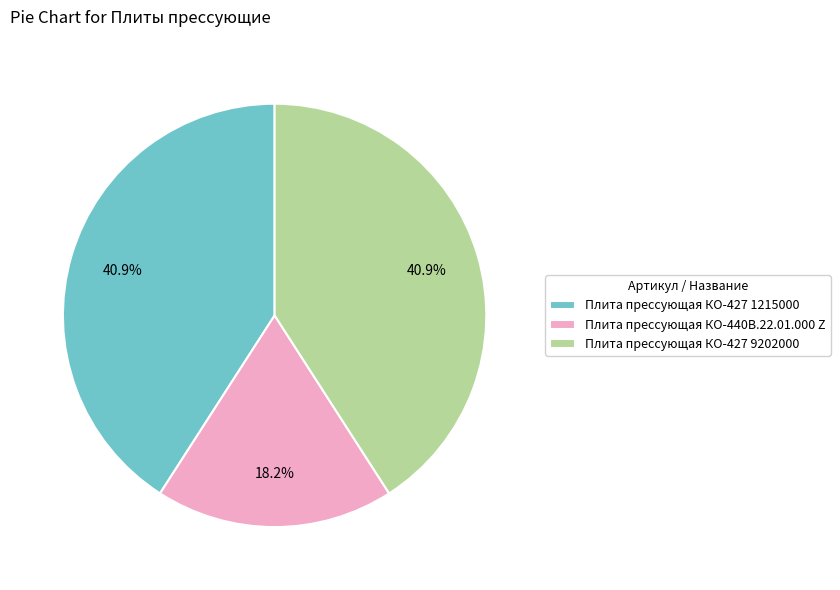

Which category has the smallest portion of the pie?

Плита прессующая КО-440В.22.01.000 Z